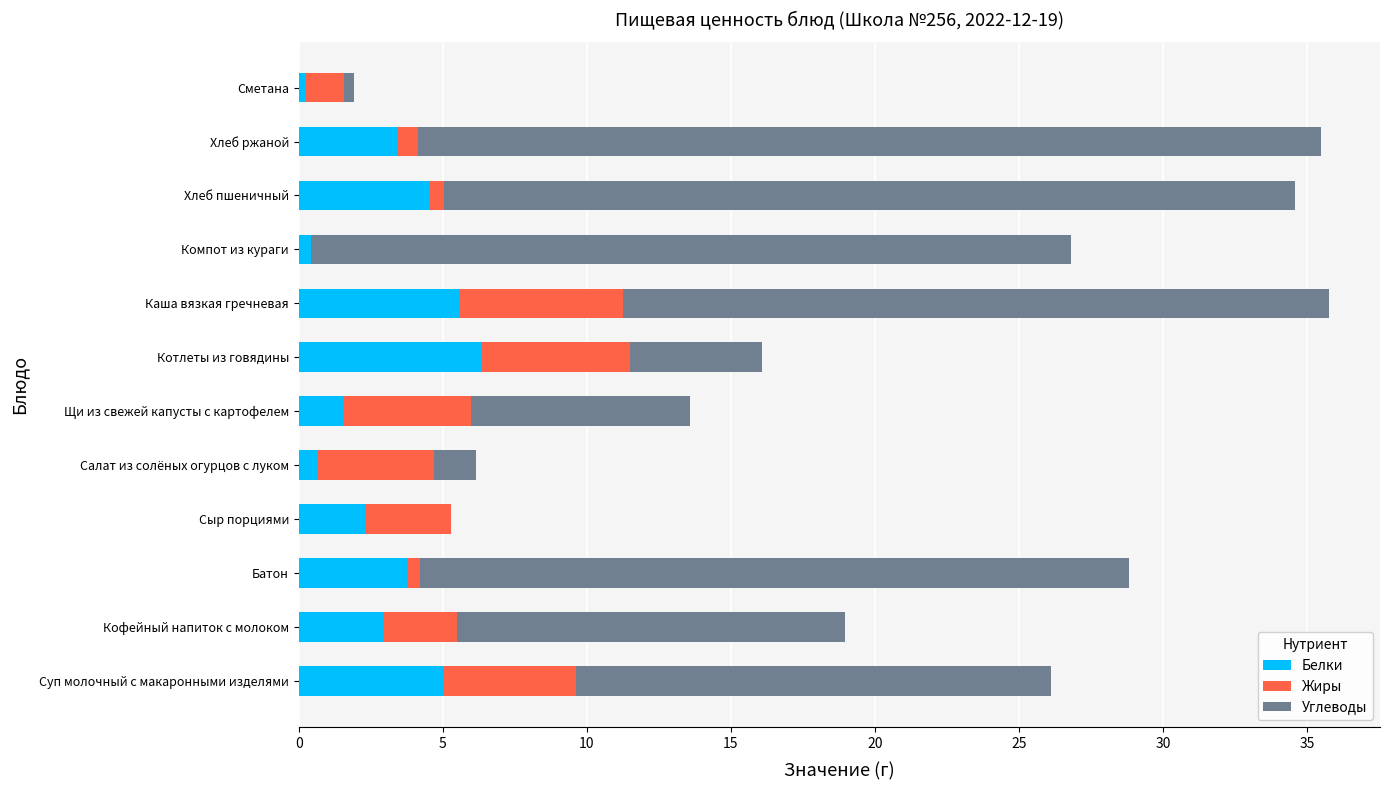

What is the sum of all Белки values?

36.9